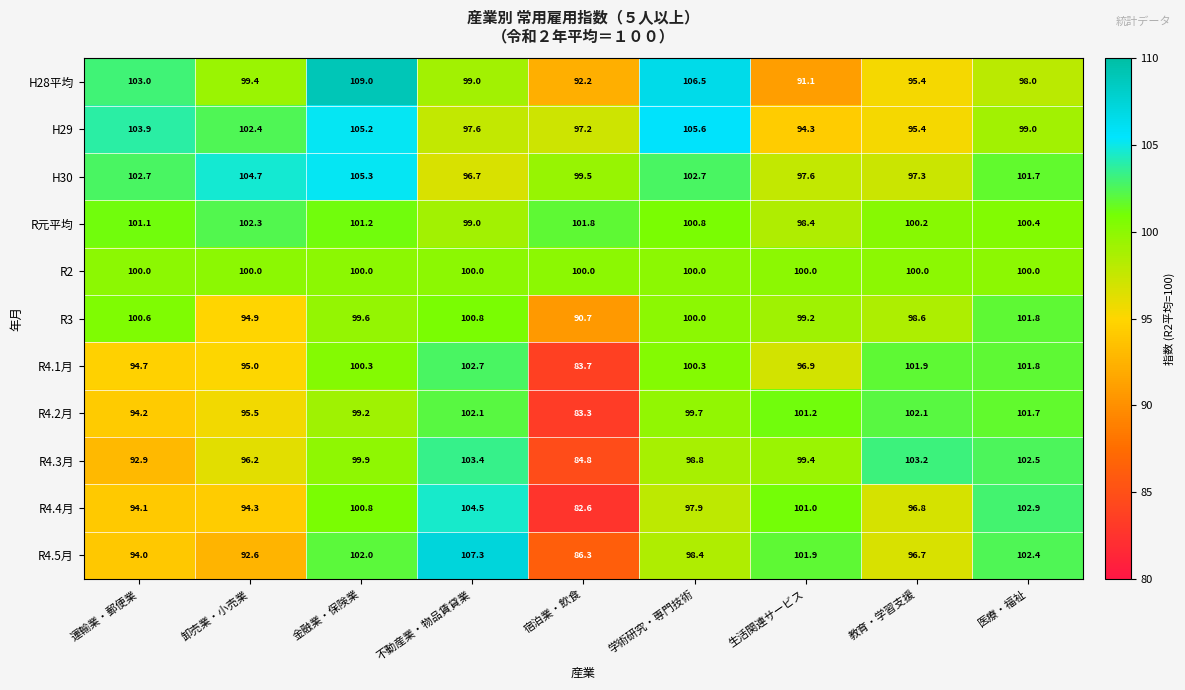

What is the maximum value shown in the chart?

109.0